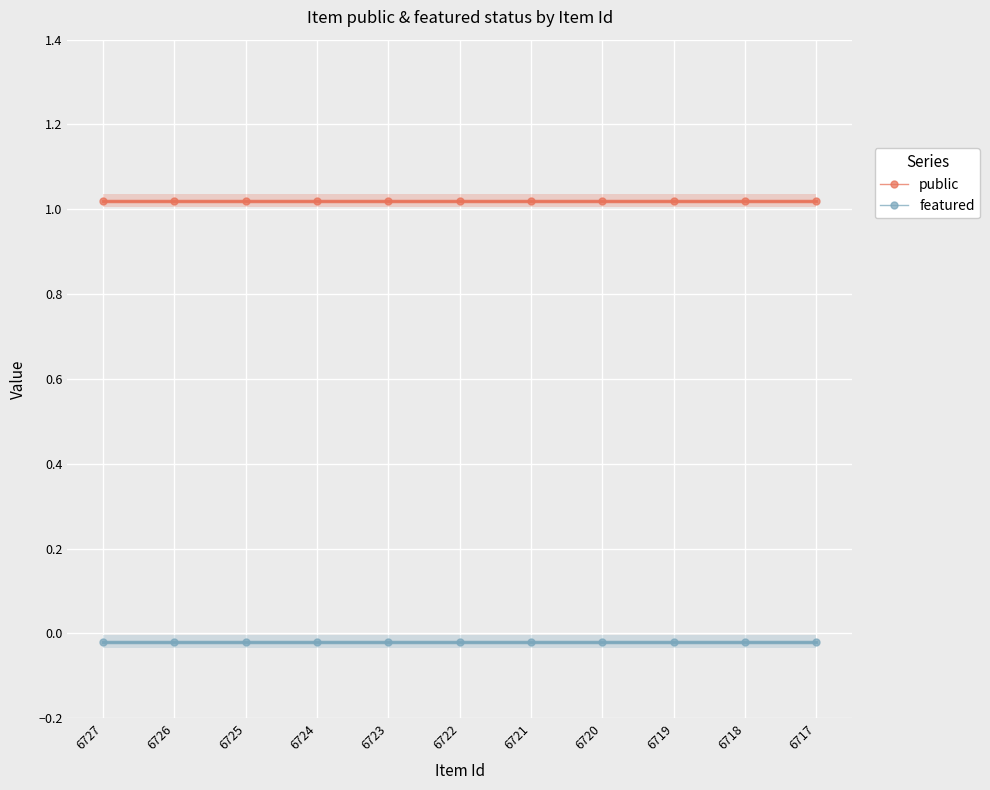

What is the sum of all featured values?

-0.2